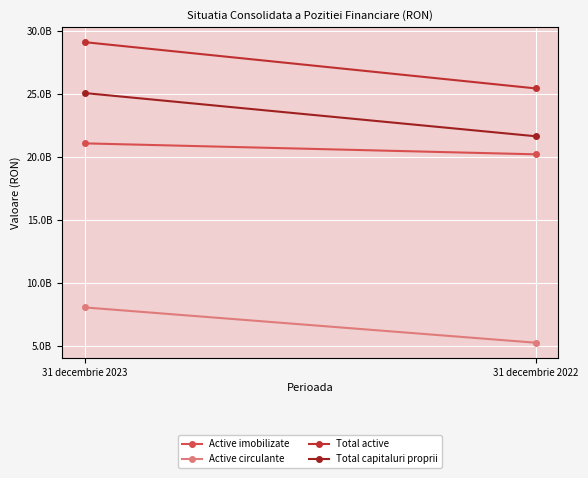

What are all the series names shown in the legend?

Active imobilizate, Active circulante, Total active, Total capitaluri proprii